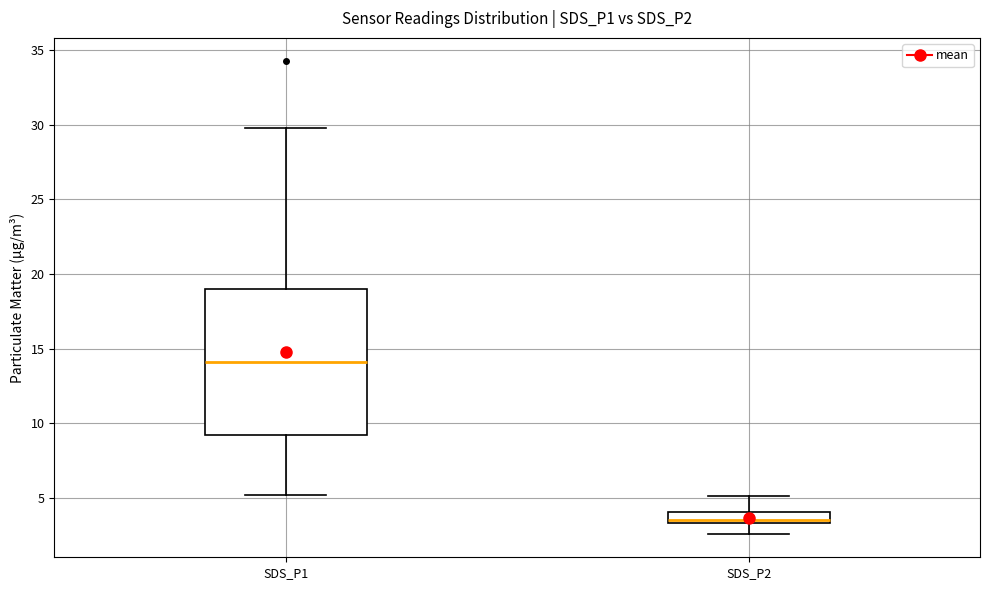

Reading left to right, transcribe this box plot: for each box, give where its median line is, the range the box spans, and where its two whiskers end, as read against the y-axis. The values are not printed on the chart, so give them approximately, as read against the axis.

SDS_P1: median 14.0, box 9.0 to 19.0, whiskers 5.0 to 30.0
SDS_P2: median 3.5 (just above the box's lower edge), box 3.5 to 4.0, whiskers 2.5 to 5.0